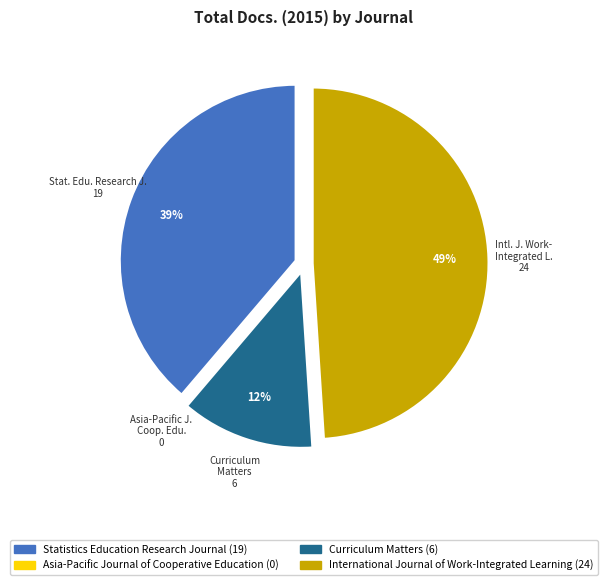

Is there a majority slice in this chart?

No